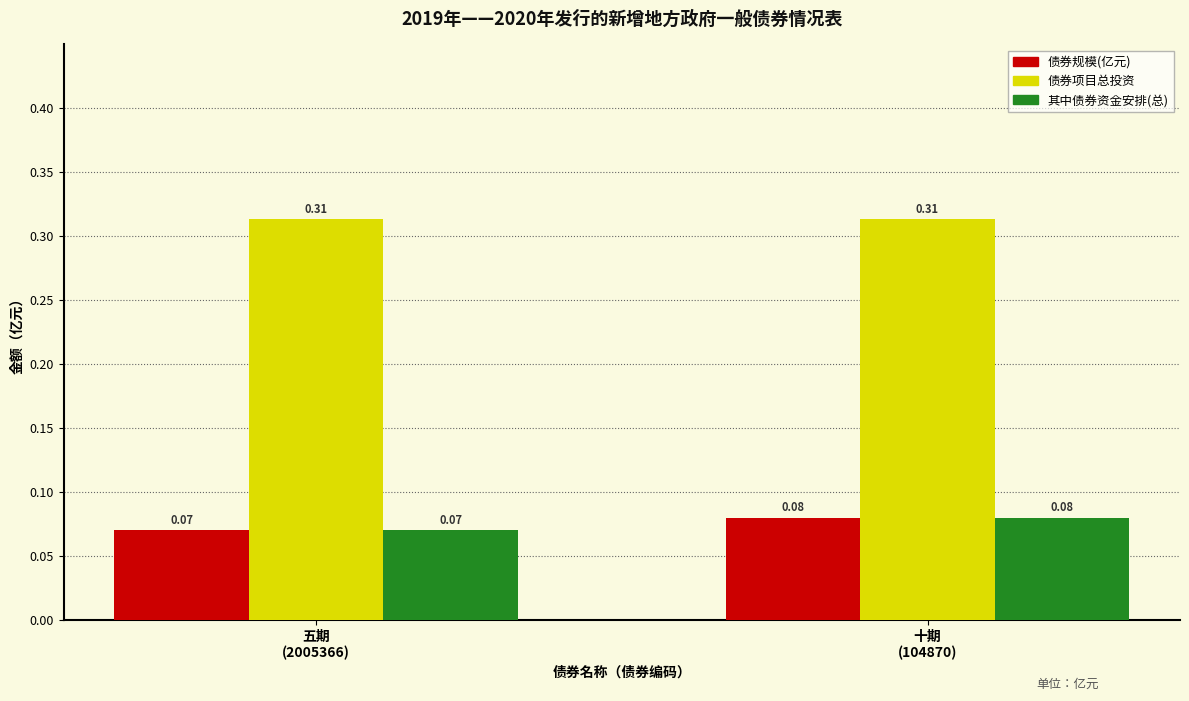

Count the 债券规模(亿元) values in the range 0 to 1.

2